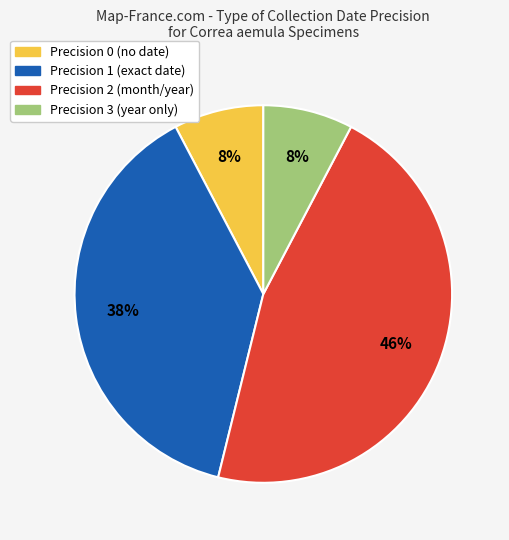

Between Precision 1 (exact date) and Precision 2 (month/year), which is larger?

Precision 2 (month/year)